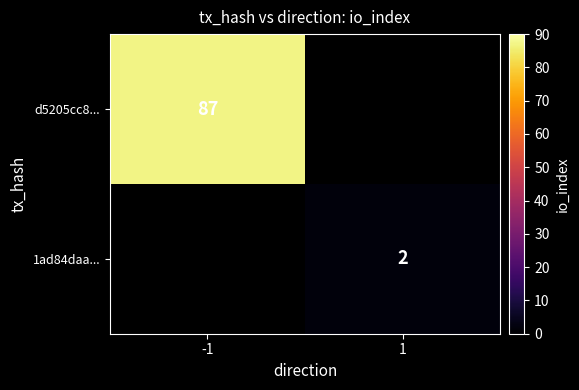

How many categories are shown in the chart?

2